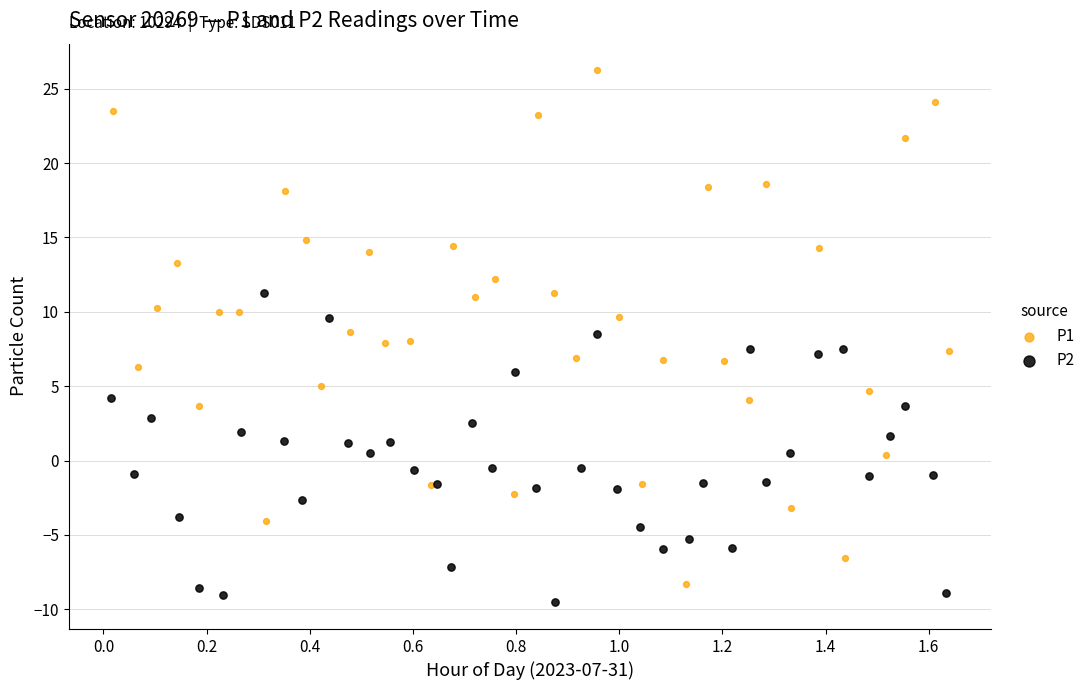

Which series has the largest Y range (max minus min)?

P1